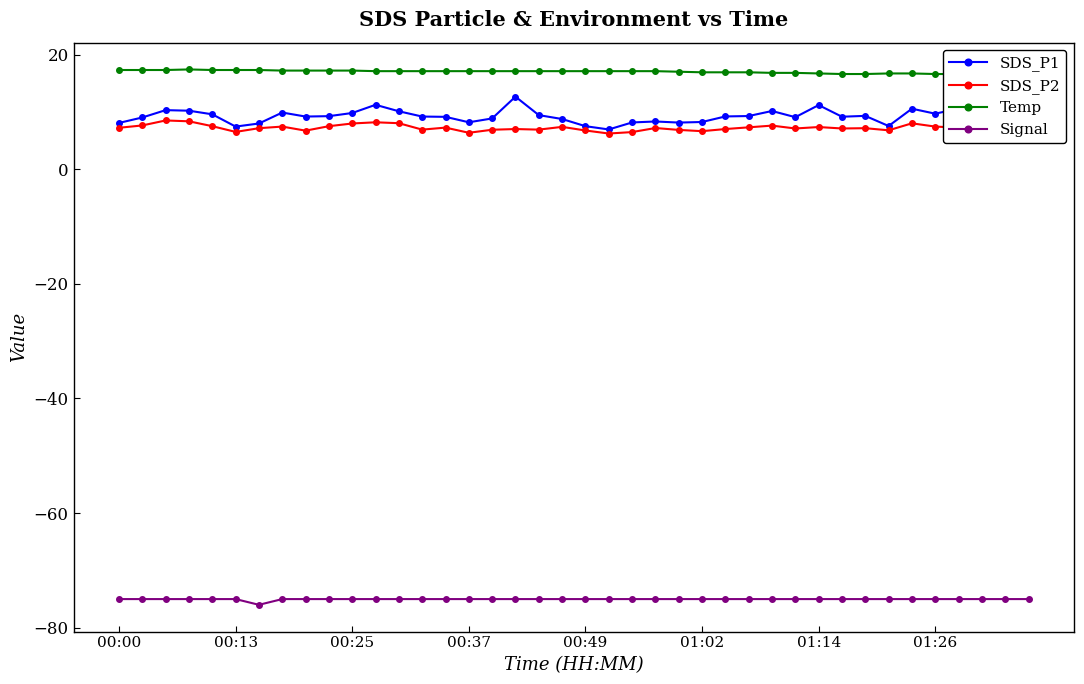

True or false: SDS_P2 and SDS_P1 intersect in this chart.

False